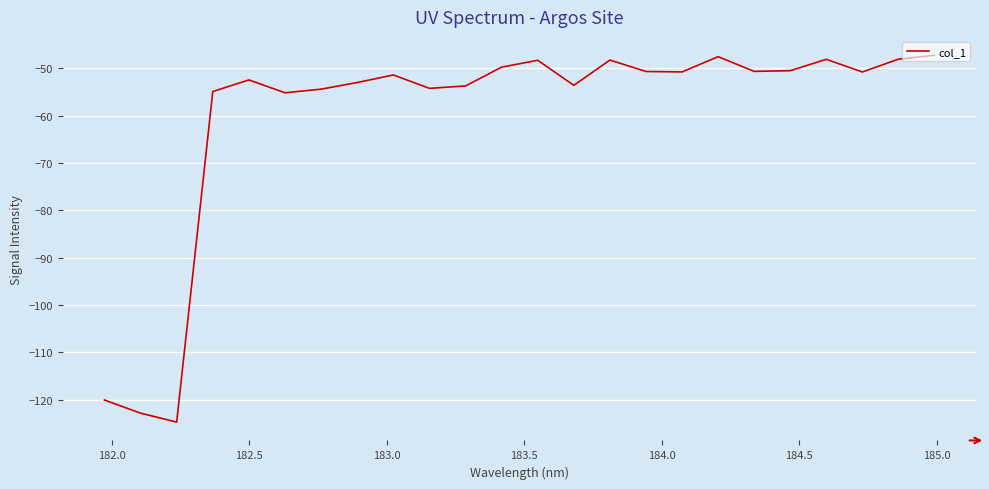

What is the greatest value displayed?

-47.2